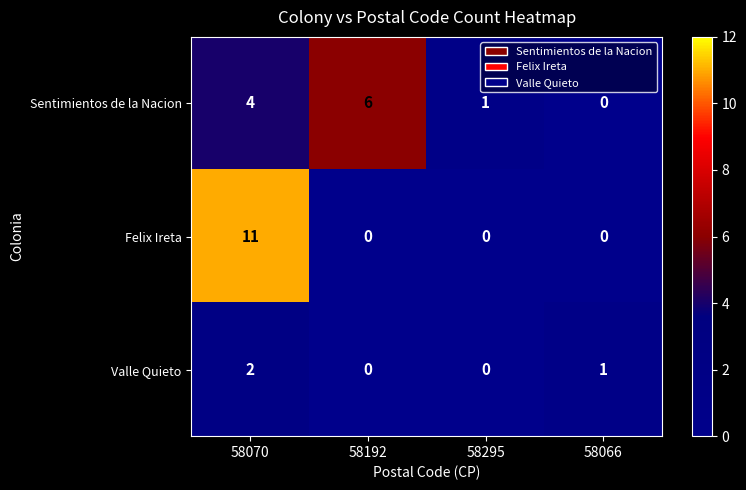

What is the difference between the highest and lowest values at 58070?

9